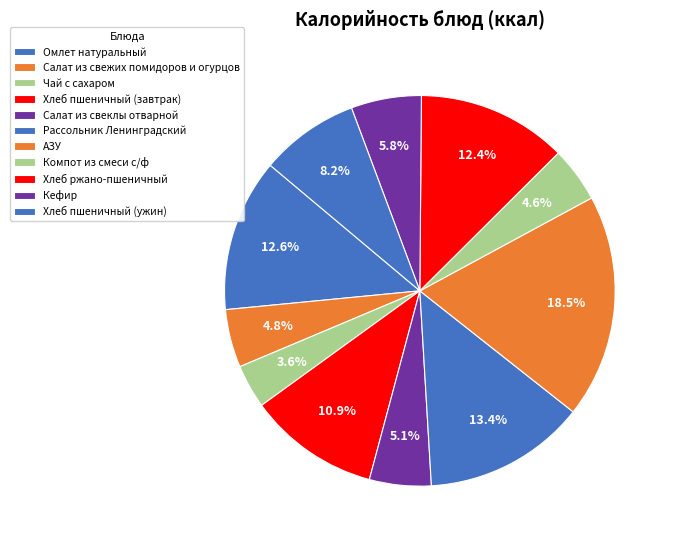

To the nearest percent, what is the difference between the largest and smallest slice percentages?

15%